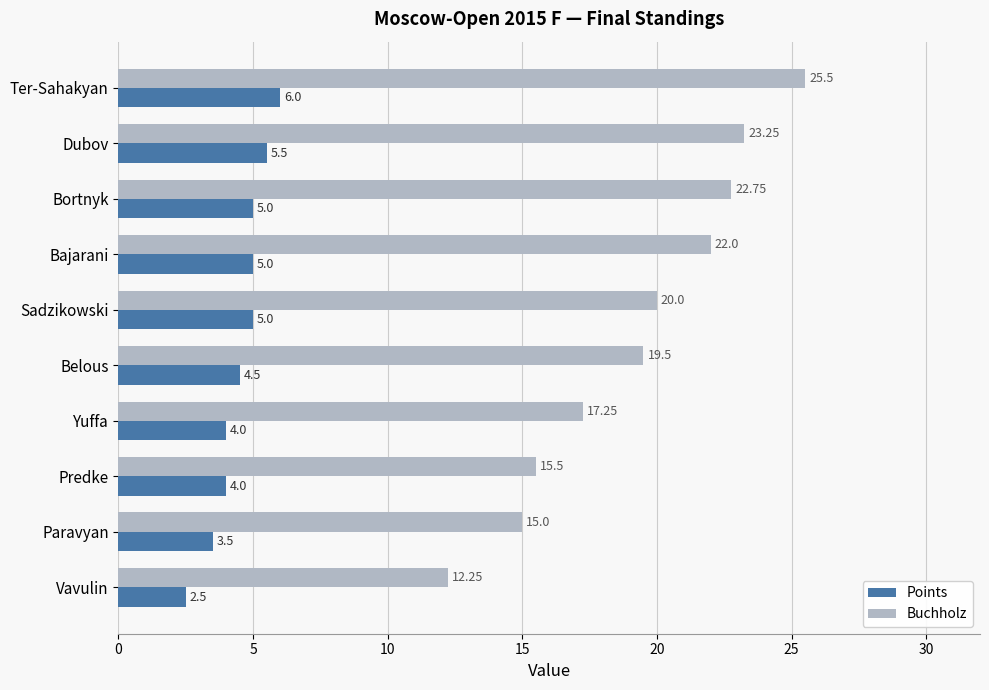

What is the difference between the highest and lowest values at Ter-Sahakyan?

19.5